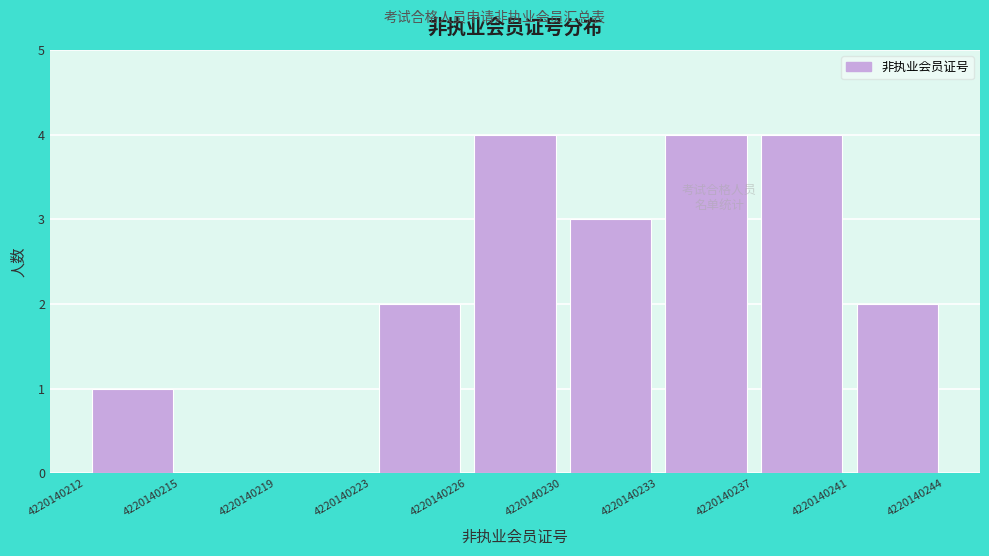

Reading left to right, list every bar in this chart as the range it spans on the x-axis followed by its height. The values are not printed on the chart, so give them approximately, as read against the axis.

4220140212 to 4220140215: 1
4220140215 to 4220140219: 0
4220140219 to 4220140223: 0
4220140223 to 4220140226: 2
4220140226 to 4220140230: 4
4220140230 to 4220140233: 3
4220140233 to 4220140237: 4
4220140237 to 4220140241: 4
4220140241 to 4220140244: 2